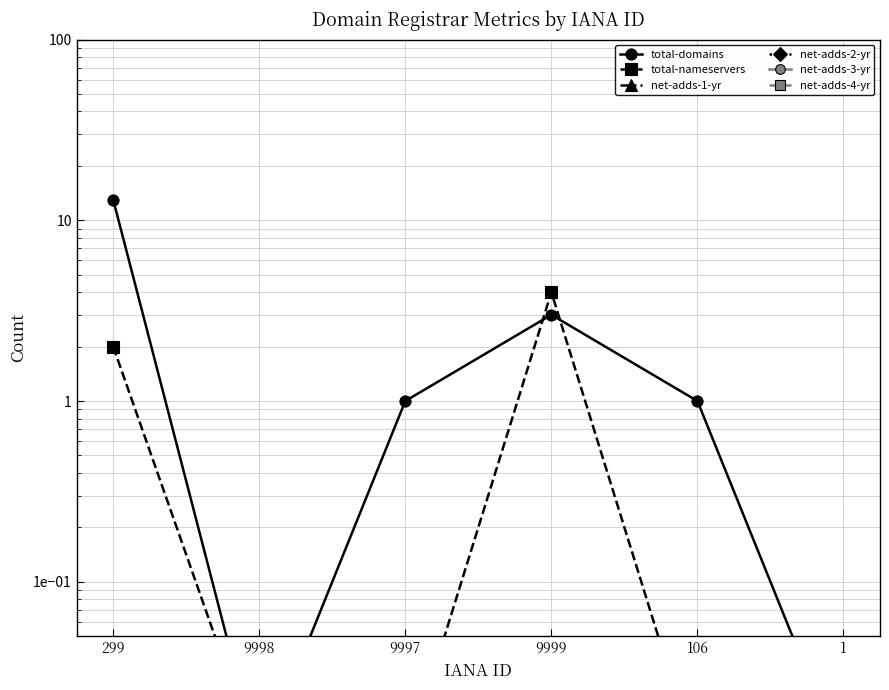

What is the sum of all net-adds-1-yr values?

0.1